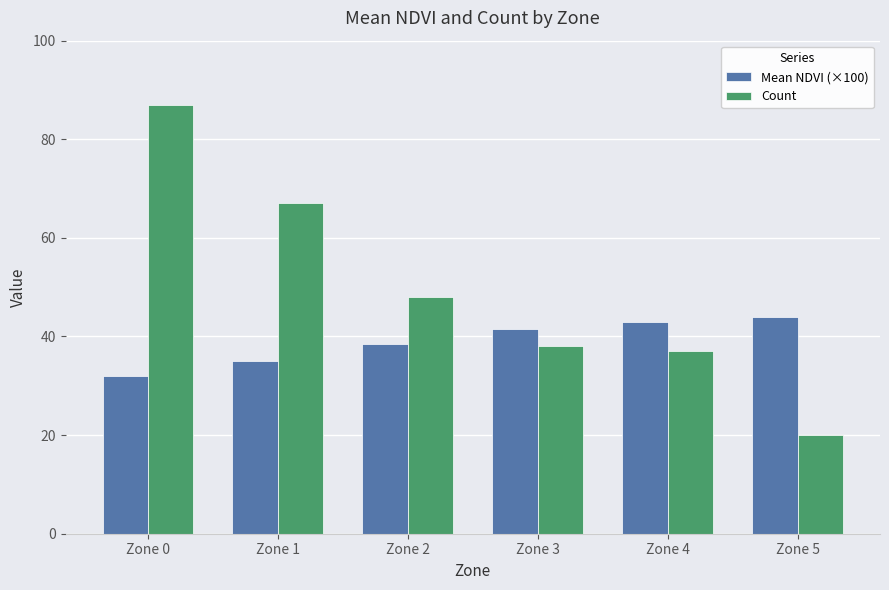

List the labels in order of Mean NDVI (×100) value, smallest first.

Zone 0, Zone 1, Zone 2, Zone 3, Zone 4, Zone 5